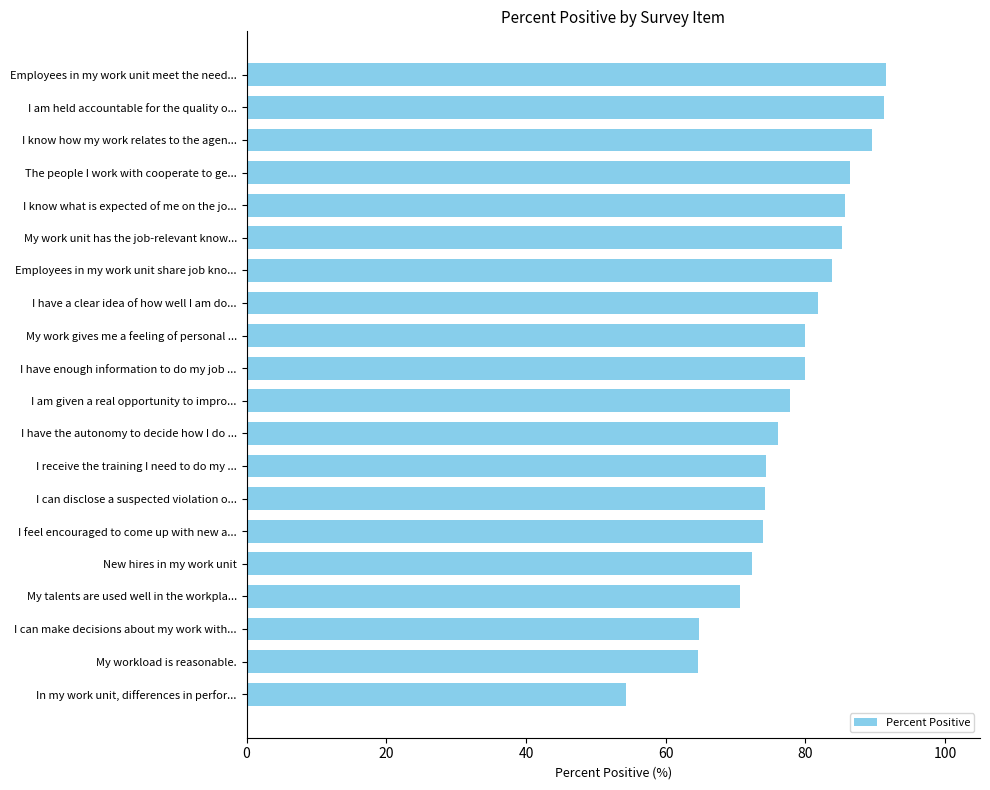

What is the value of the 3rd bar from the top?

89.5